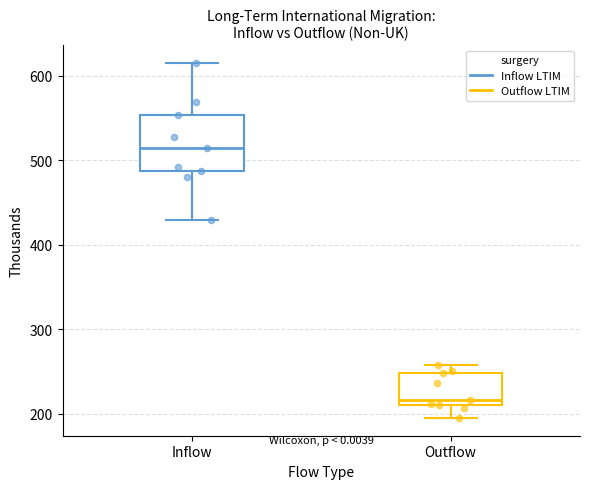

Where does the median line of the box for Inflow sit on the y-axis? The values are not printed on the chart, so give them approximately, as read against the axis.

510